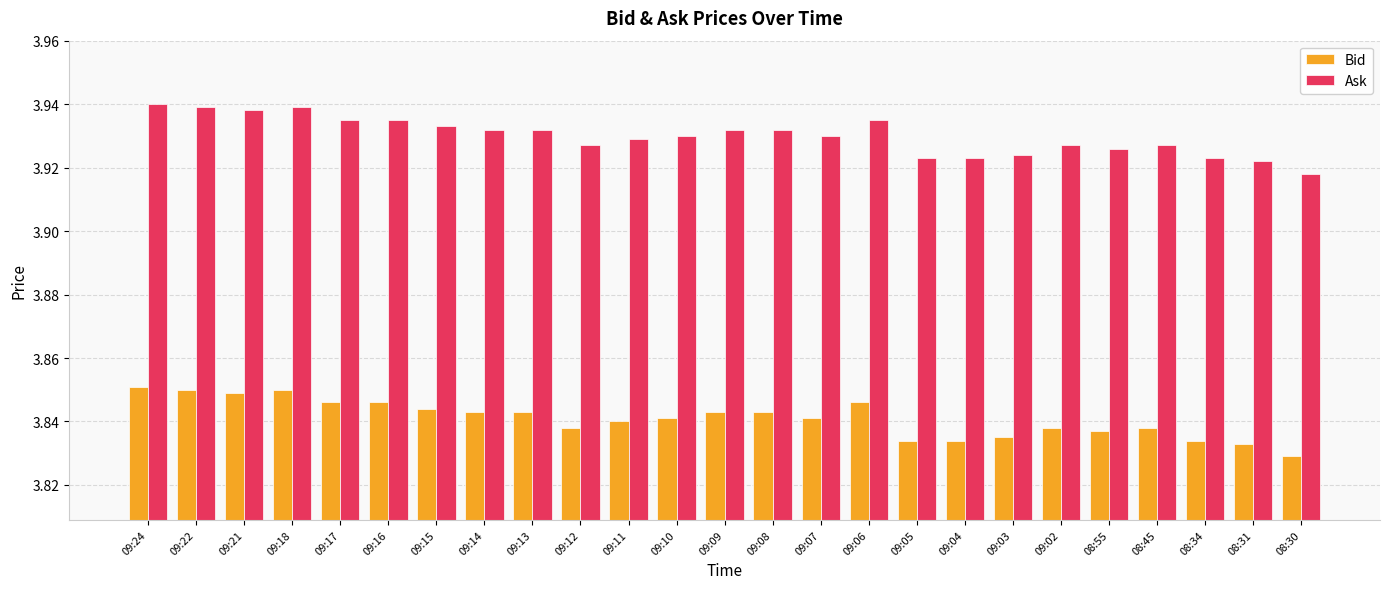

At which label is Ask closest to 3?

08:30